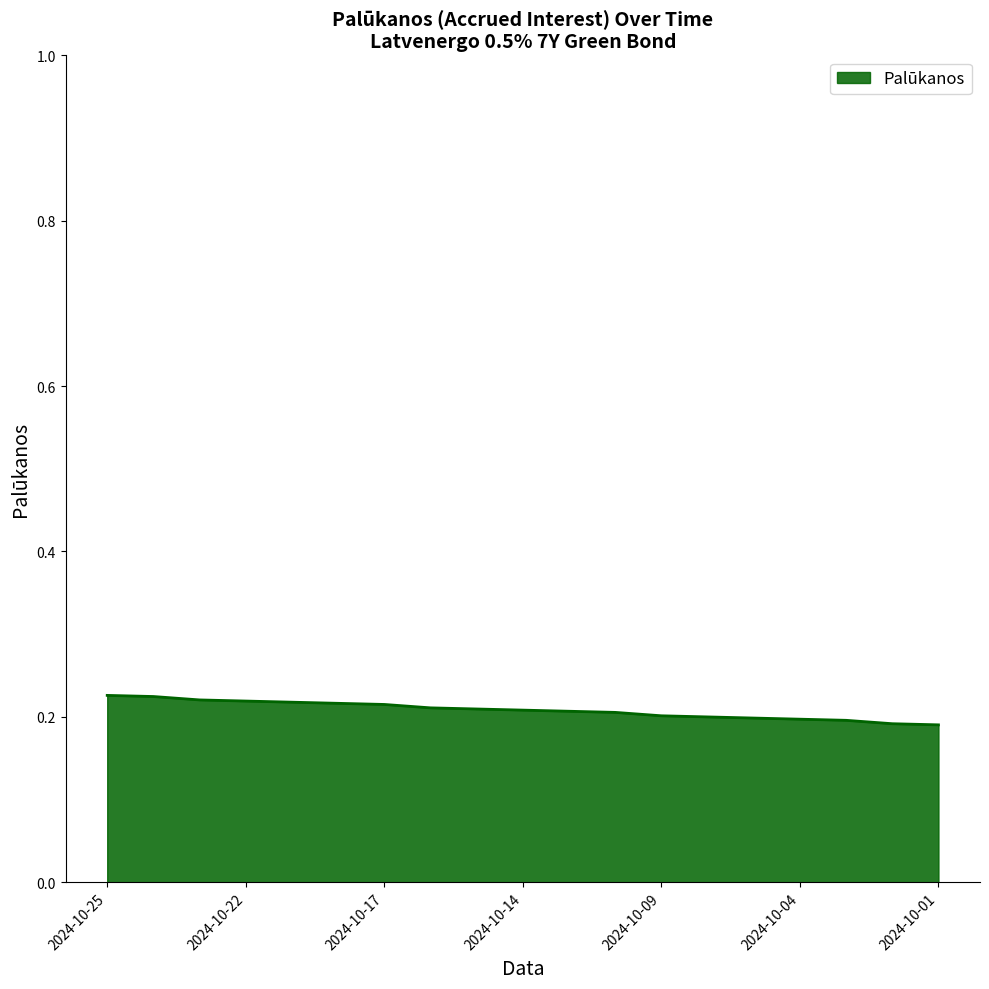

Does the chart have visible grid lines?

No